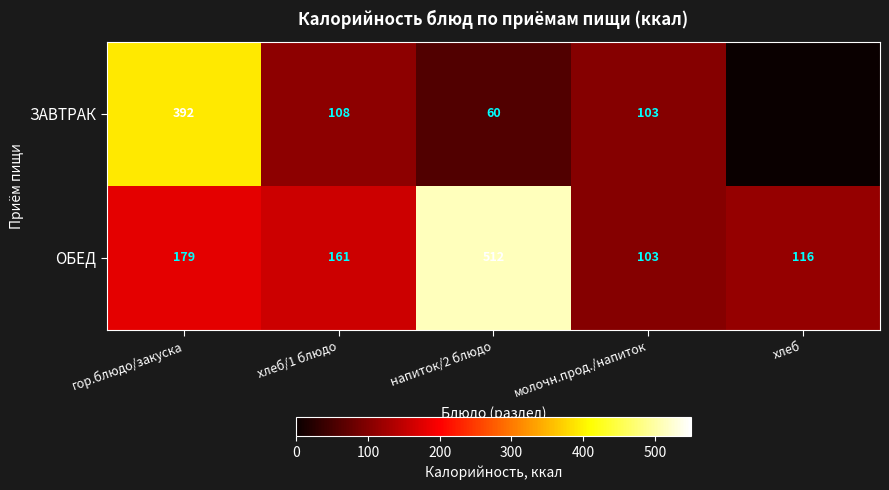

Which series changed the most between напиток/2 блюдо and молочн.прод./напиток?

ОБЕД